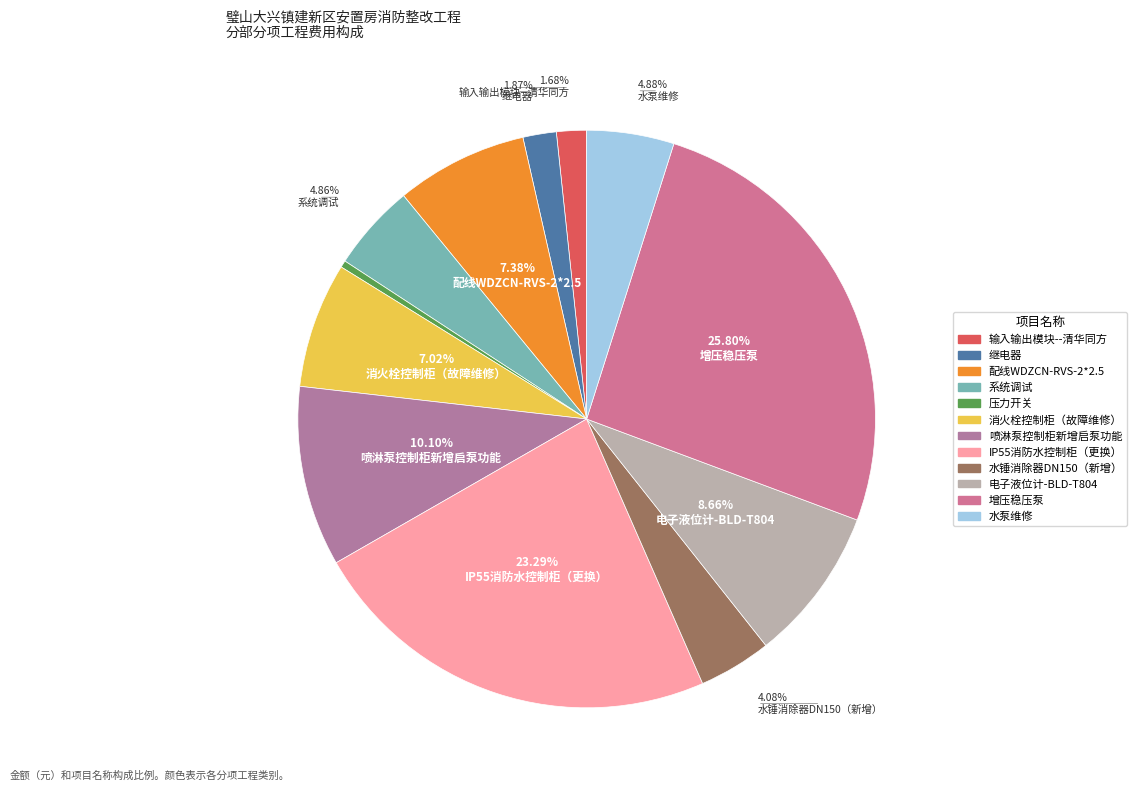

Approximately how many times larger is the value at 消火栓控制柜（故障维修） compared to 增压稳压泵?

0.3